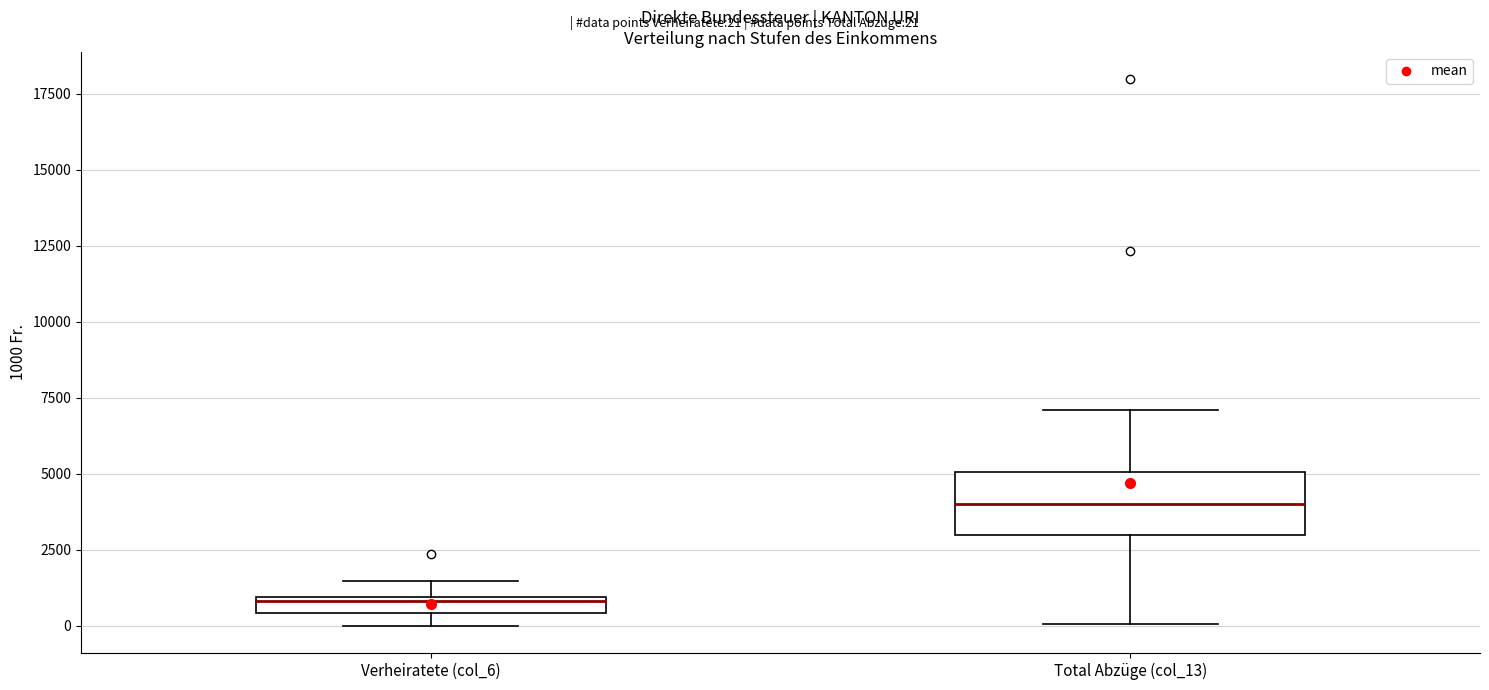

Where is the upper edge of the box for Total Abzüge (col_13) on the y-axis? The values are not printed on the chart, so give them approximately, as read against the axis.

5000